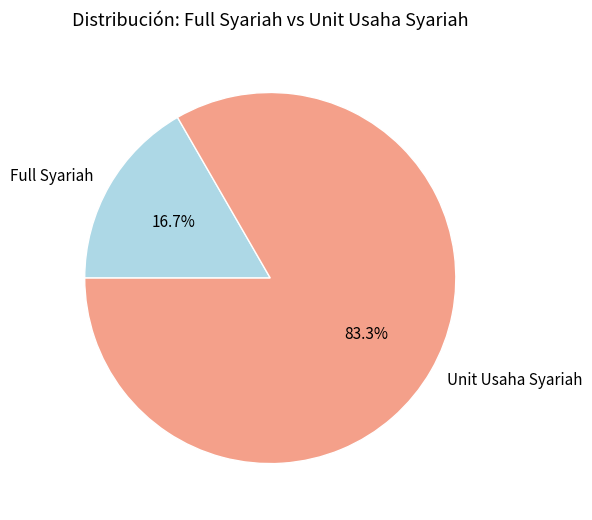

Does any single category account for the majority?

Yes